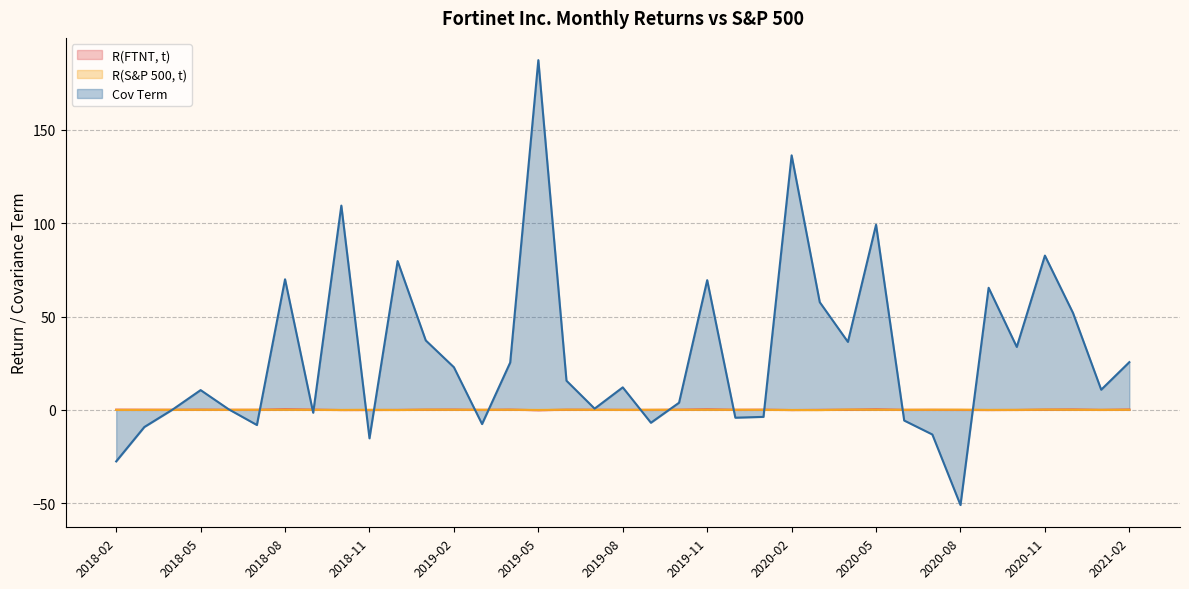

What is the label of the 7th point from the right?

2020-08